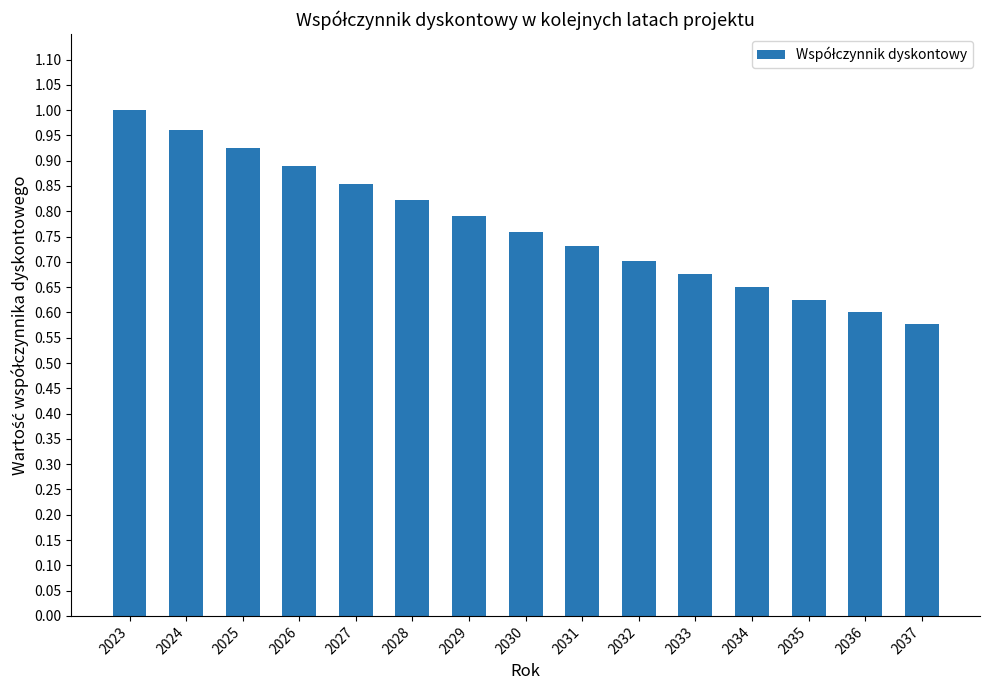

At which category does the chart reach its peak across all series?

2023